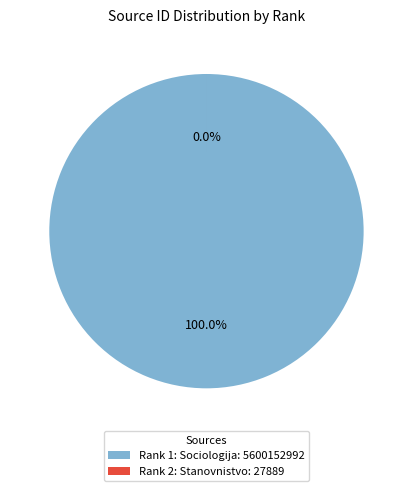

The Rank 2: Stanovnistvo slice represents 6% of the pie. True or false?

False